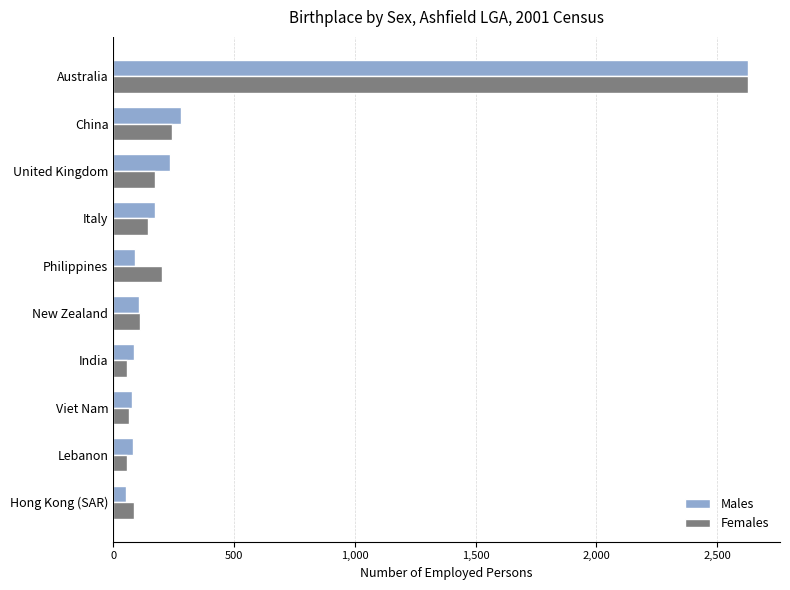

Read the Females value at Italy.

145